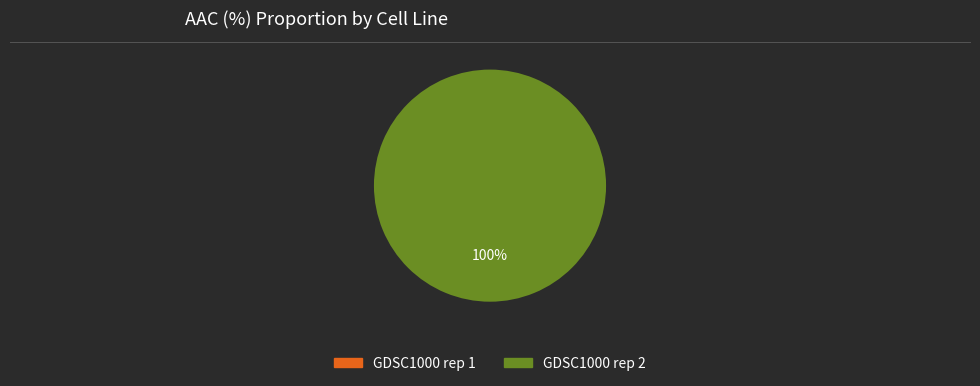

To the nearest percent, what is the difference between the largest and smallest slice percentages?

100%